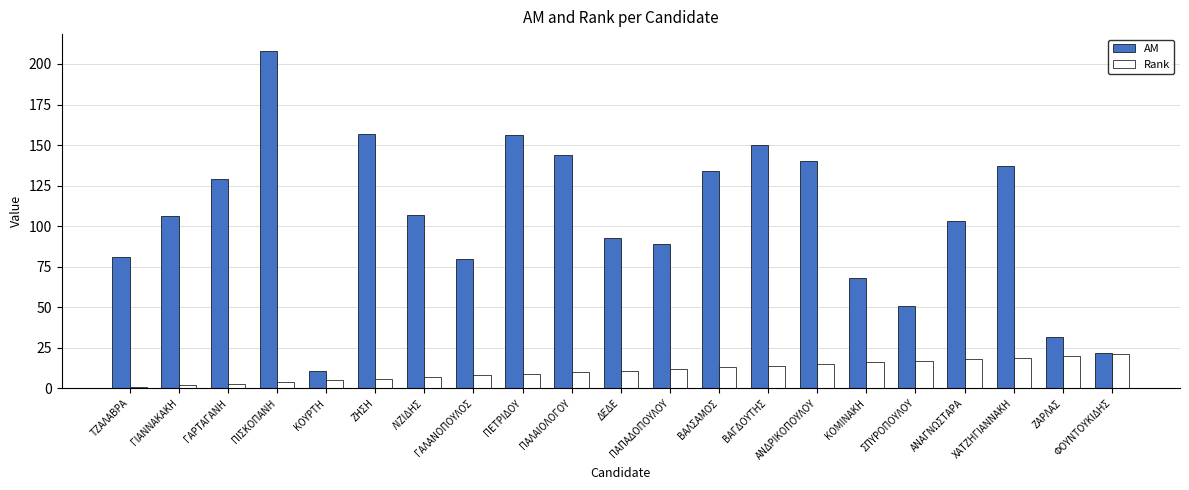

What is the total value across all series at ΛΙΖΙΔΗΣ?

114